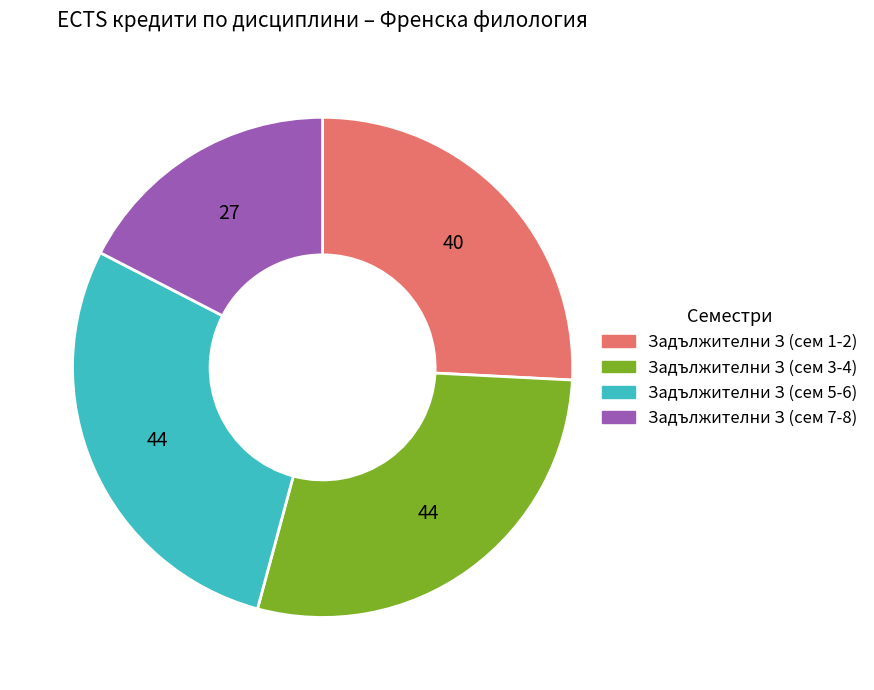

What is the smallest slice in the pie chart?

Задължителни З (сем 7-8)